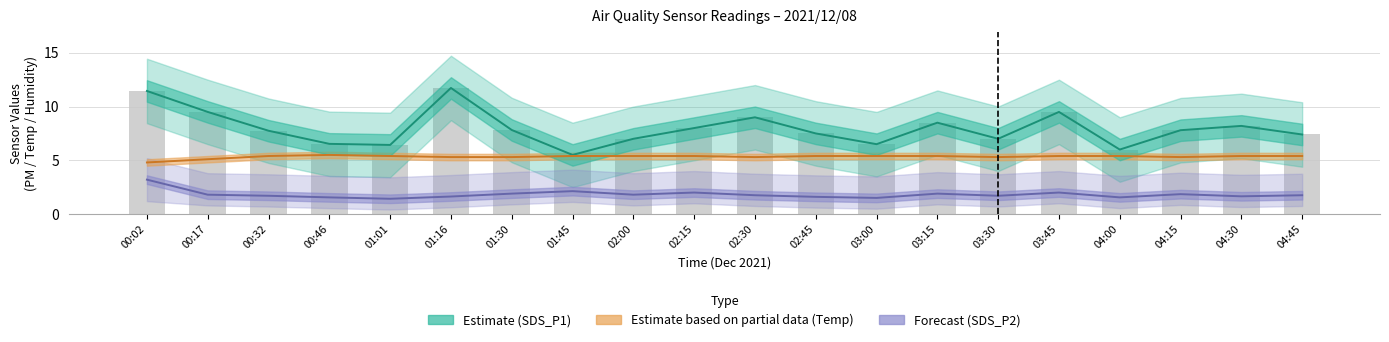

Reading left to right, transcribe all the data shown in this chart.

SDS_P1 (Estimate): 11.4	9.5	7.8	6.5	6.4	11.7	7.8	5.5	7.0	8.0	9.0	7.5	6.5	8.5	7.0	9.5	6.0	7.8	8.2	7.4
SDS_P2 (Forecast): 3.2	1.8	1.7	1.6	1.4	1.6	1.9	2.1	1.8	2.0	1.8	1.6	1.5	1.9	1.7	2.0	1.6	1.9	1.6	1.8
Temp (Partial Estimate): 4.8	5.1	5.4	5.5	5.4	5.3	5.3	5.4	5.4	5.4	5.3	5.4	5.4	5.4	5.3	5.4	5.4	5.3	5.4	5.4
SDS_P1 bar: 11.4	9.5	7.8	6.5	6.4	11.7	7.8	5.5	7.0	8.0	9.0	7.5	6.5	8.5	7.0	9.5	6.0	7.8	8.2	7.4